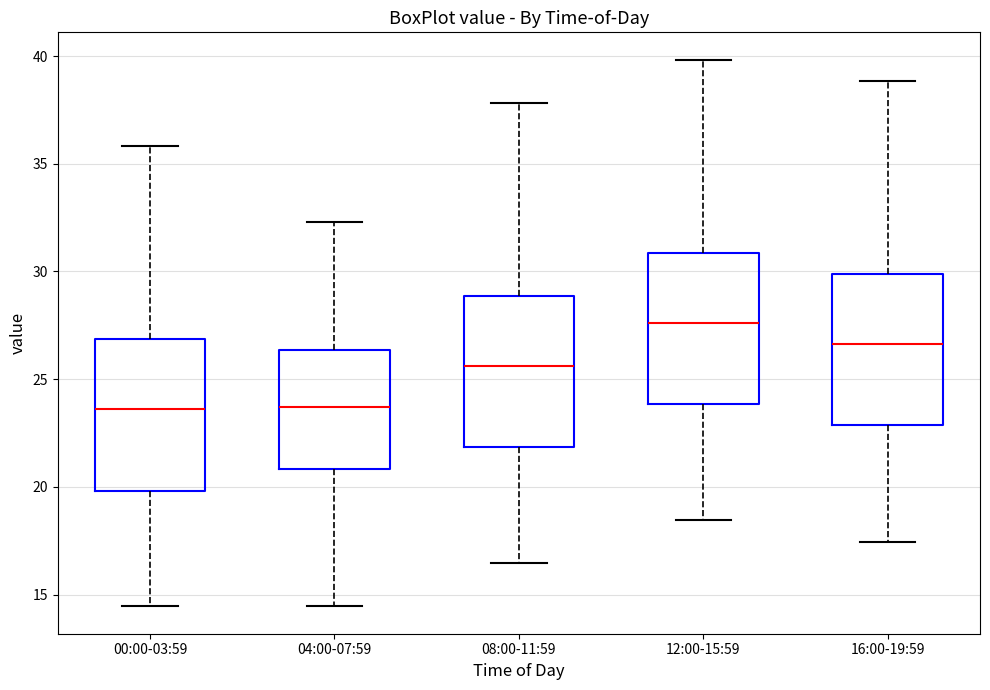

Reading left to right, read every box against the y-axis: the position of its median line, the range the box covers, and the ends of its whiskers. The values are not printed on the chart, so give them approximately, as read against the axis.

00:00-03:59: median 23.5, box 20.0 to 27.0, whiskers 14.5 to 36.0
04:00-07:59: median 23.5, box 21.0 to 26.5, whiskers 14.5 to 32.5
08:00-11:59: median 25.5, box 22.0 to 29.0, whiskers 16.5 to 38.0
12:00-15:59: median 27.5, box 24.0 to 31.0, whiskers 18.5 to 40.0
16:00-19:59: median 26.5, box 23.0 to 30.0, whiskers 17.5 to 39.0